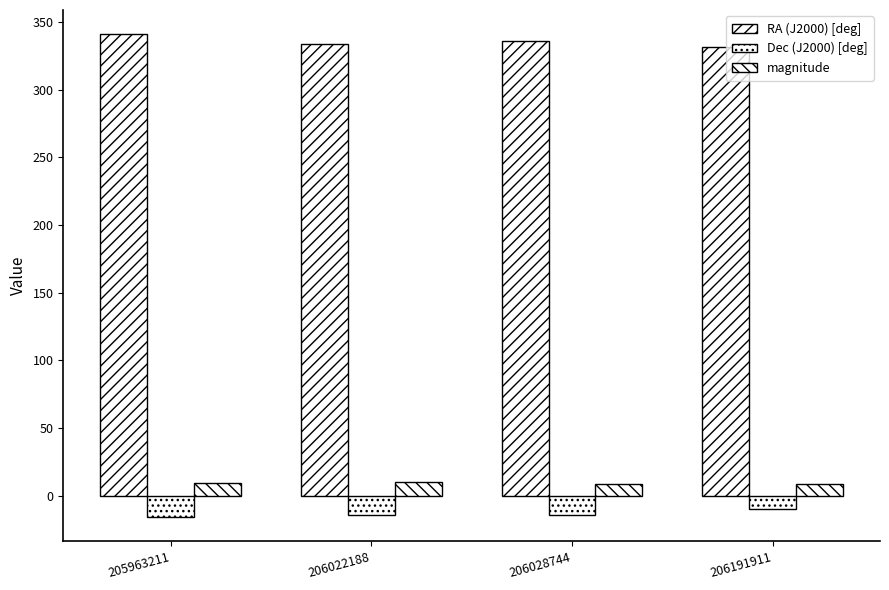

What is the maximum value shown in the chart?

341.2